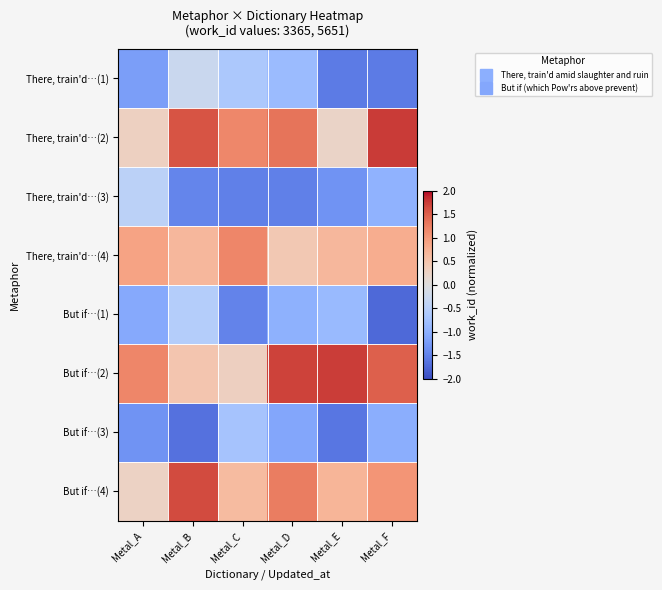

Between Metal_E and Metal_A, which is larger?

Metal_A